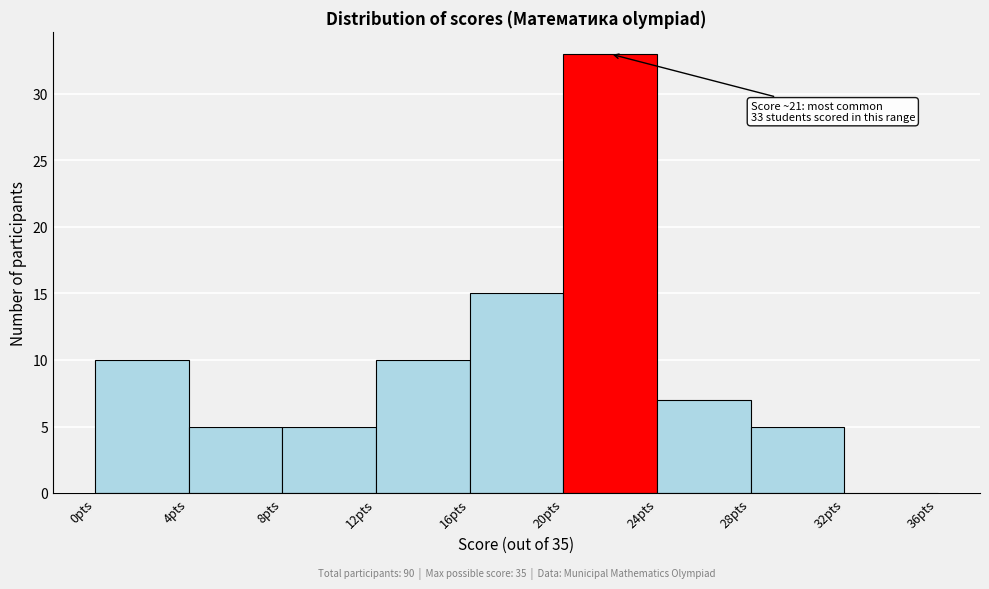

Over which range of the x-axis is the bar tallest?

20 to 24